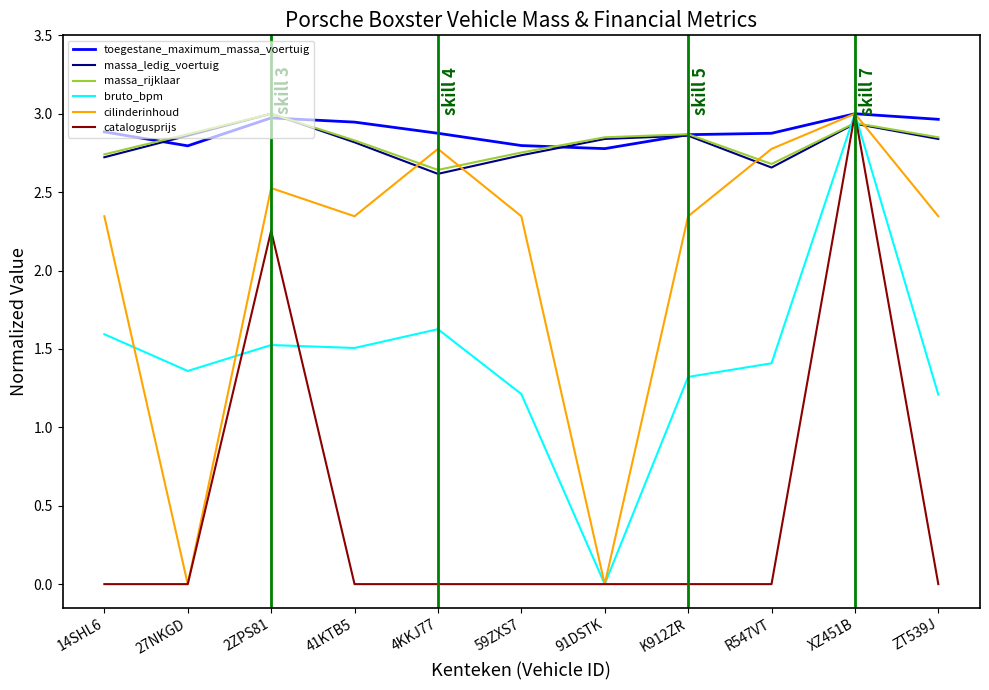

Does the chart display data point markers on the line(s)?

No